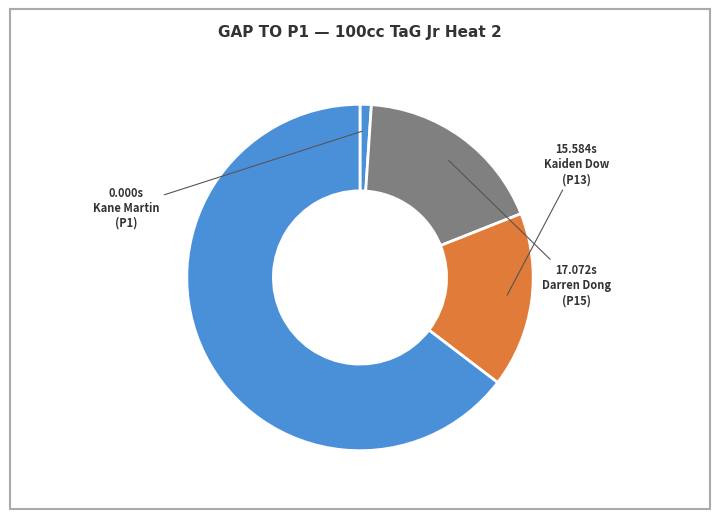

Count the number of slices in the pie.

4